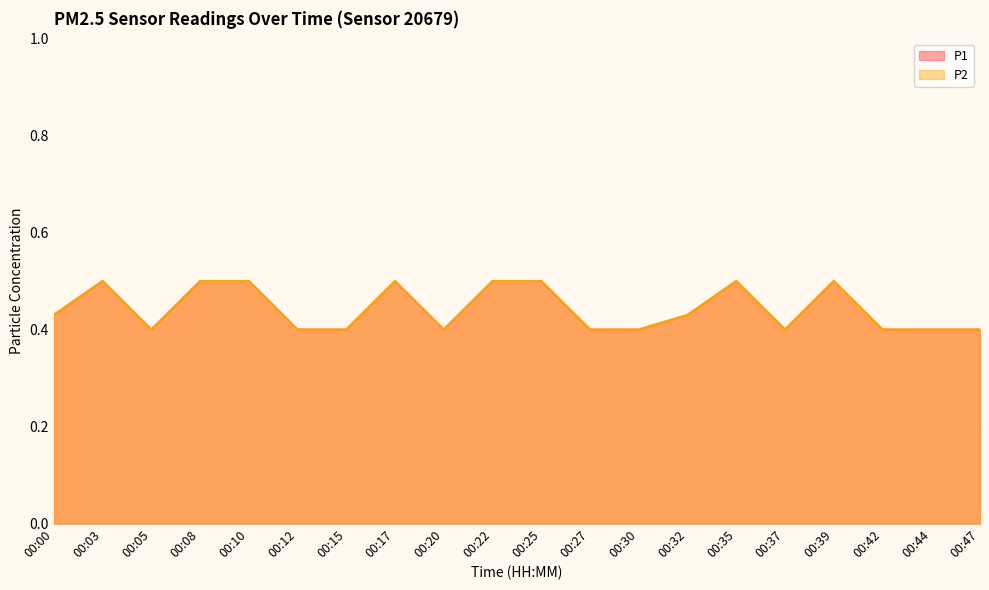

Which series has the largest range (max minus min)?

P1